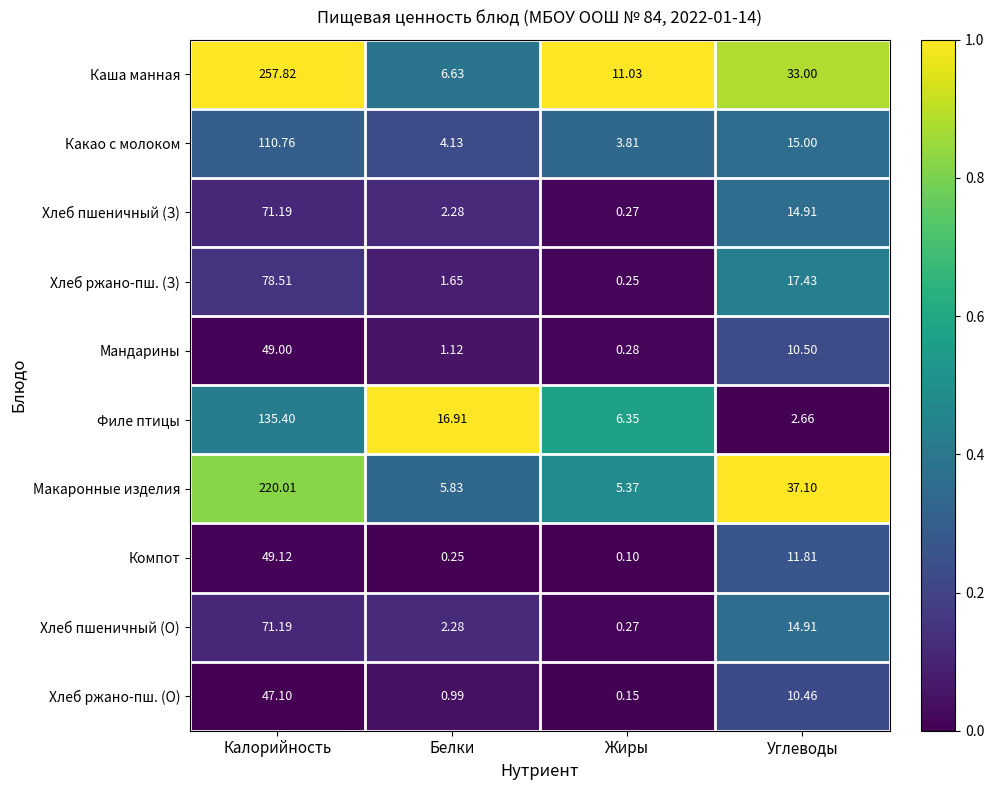

Which series has the largest range (max minus min)?

Каша манная